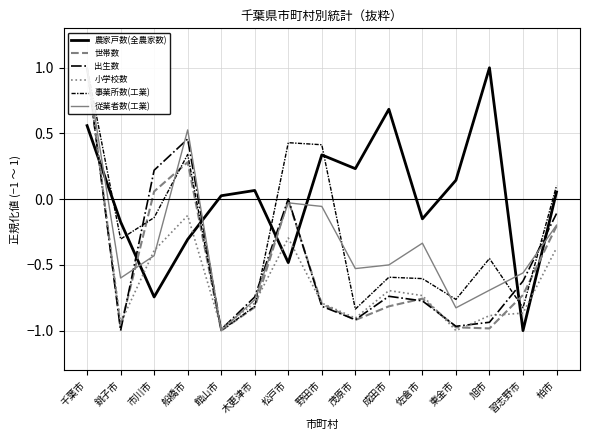

Reading right to left, extract all data points from this chart.

農家戸数(全農家数): 0.1	-1.0	1.0	0.1	-0.1	0.7	0.2	0.3	-0.5	0.1	0.0	-0.3	-0.7	-0.2	0.6
世帯数: -0.2	-0.7	-1.0	-1.0	-0.8	-0.8	-0.9	-0.8	-0.0	-0.8	-1.0	0.3	0.1	-1.0	1.0
出生数: -0.1	-0.6	-0.9	-1.0	-0.8	-0.7	-0.9	-0.8	0.0	-0.7	-1.0	0.5	0.2	-1.0	1.0
小学校数: -0.4	-0.9	-0.9	-1.0	-0.7	-0.7	-0.9	-0.8	-0.3	-0.8	-1.0	-0.1	-0.4	-0.9	1.0
事業所数(工業): 0.1	-0.8	-0.5	-0.8	-0.6	-0.6	-0.8	0.4	0.4	-0.8	-1.0	0.3	-0.1	-0.3	1.0
従業者数(工業): -0.2	-0.6	-0.7	-0.8	-0.3	-0.5	-0.5	-0.1	-0.0	-0.8	-1.0	0.5	-0.4	-0.6	1.0